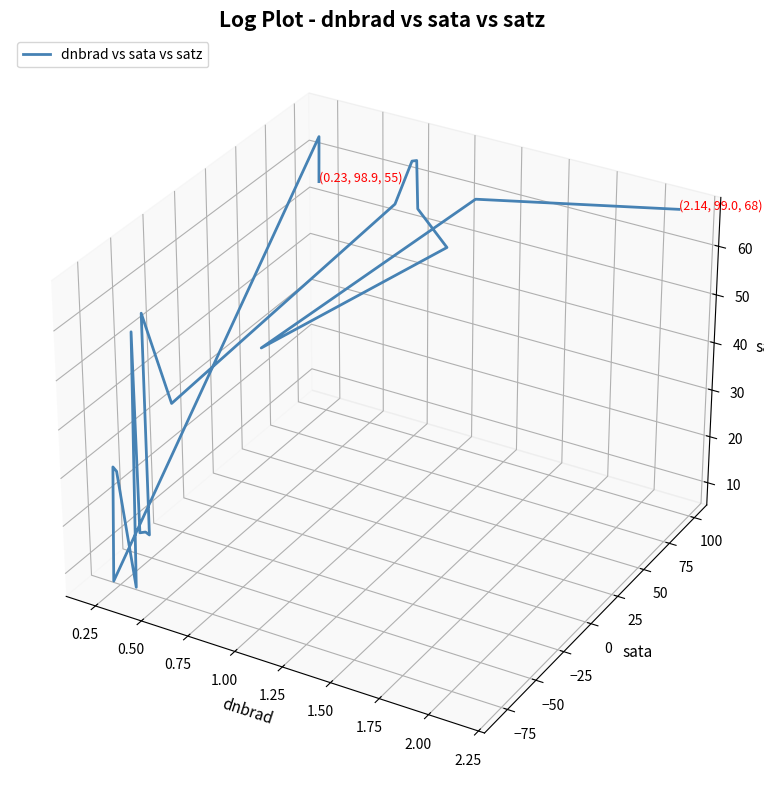

How many data points are less than 0?

8